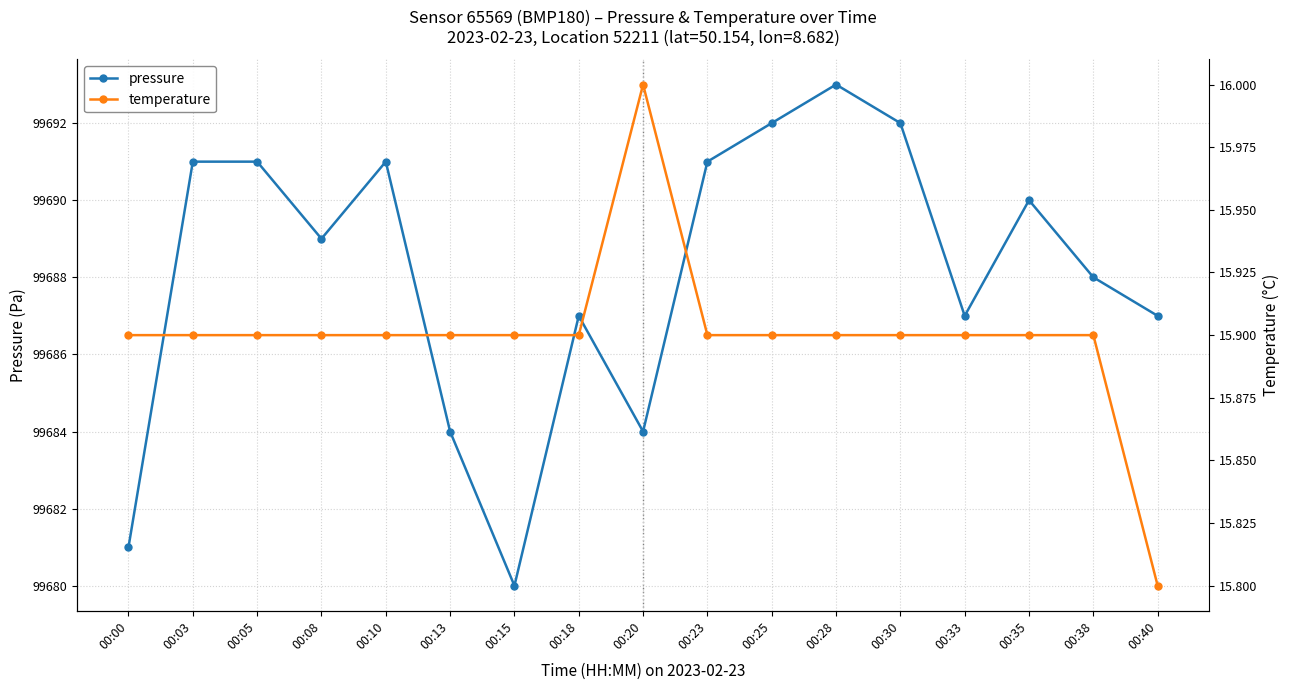

What is the minimum value for pressure?

99680